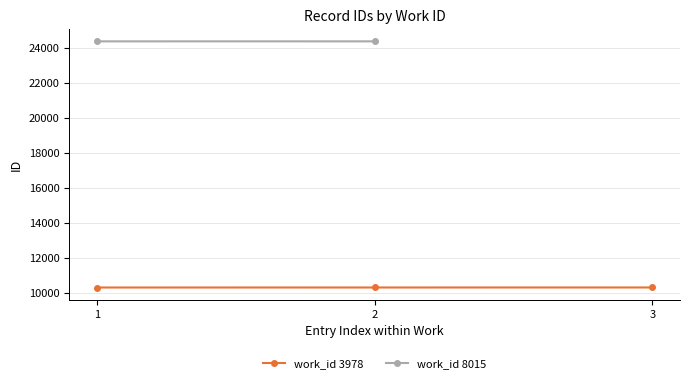

What is the approximate value at 3?

10322